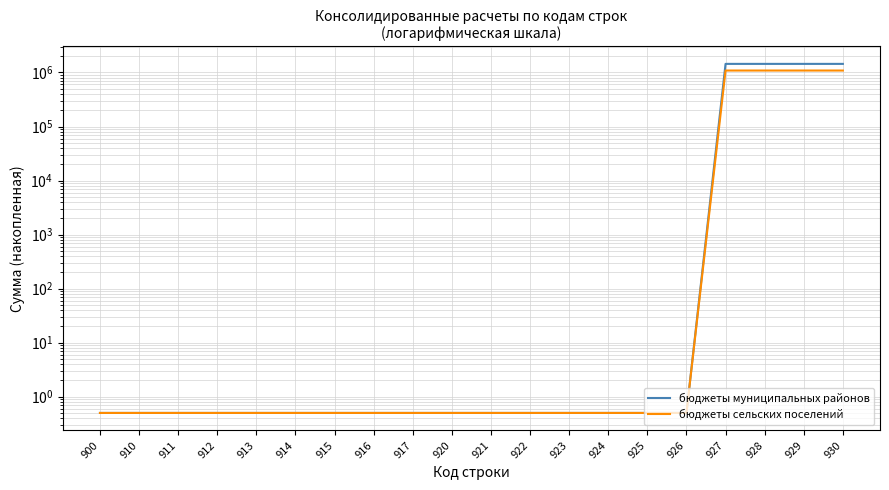

Is it true that бюджеты сельских поселений equals 1913622.5 at 929?

False